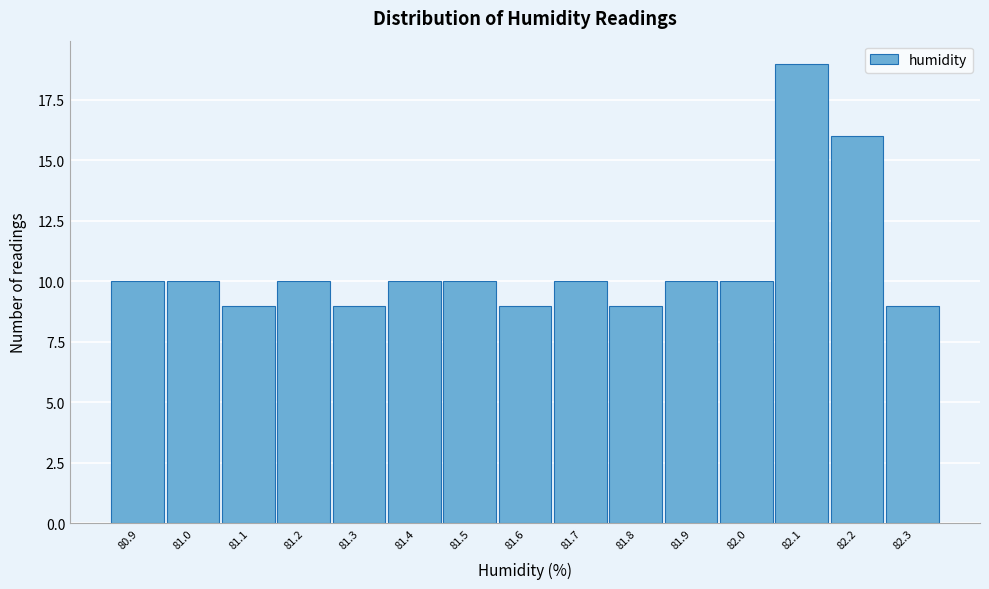

Reading right to left, what are all the values shown in this chart?

9	16	19	10	10	9	10	9	10	10	9	10	9	10	10